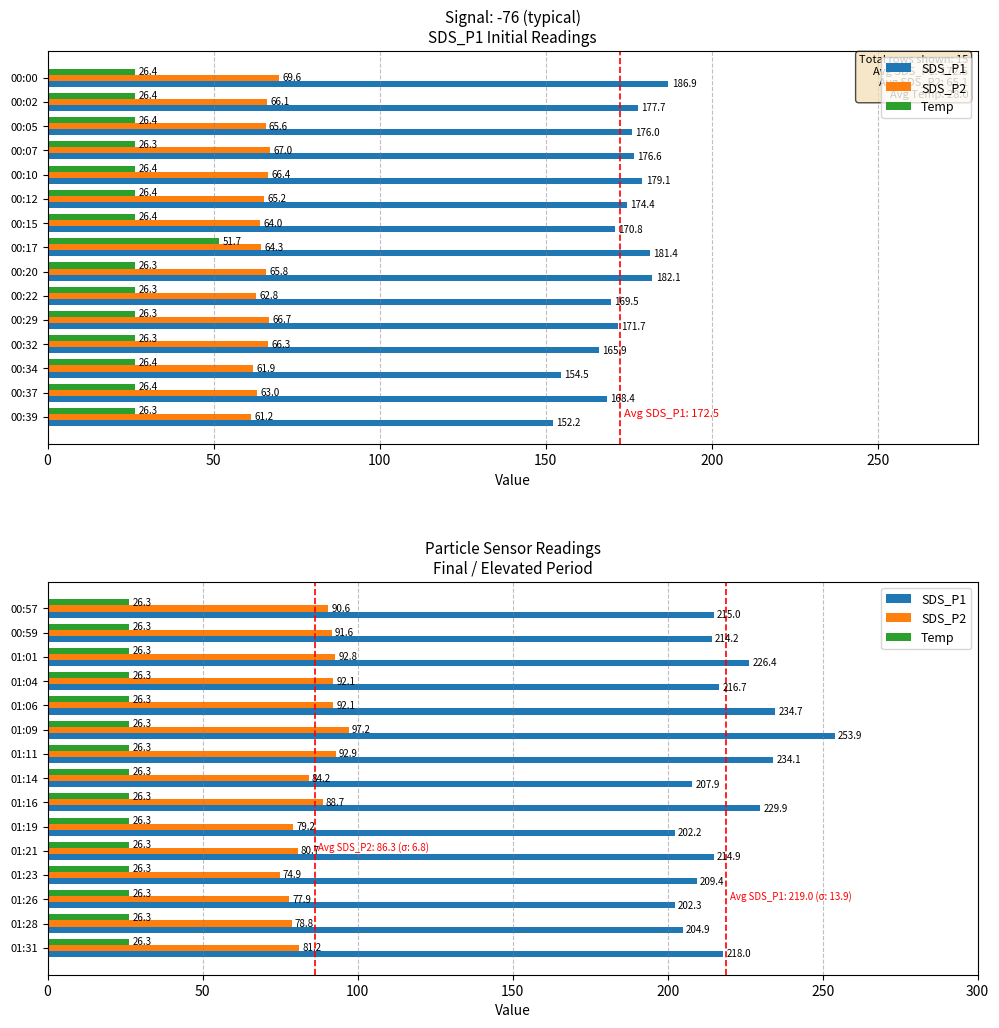

How many bars are there in each group?

3